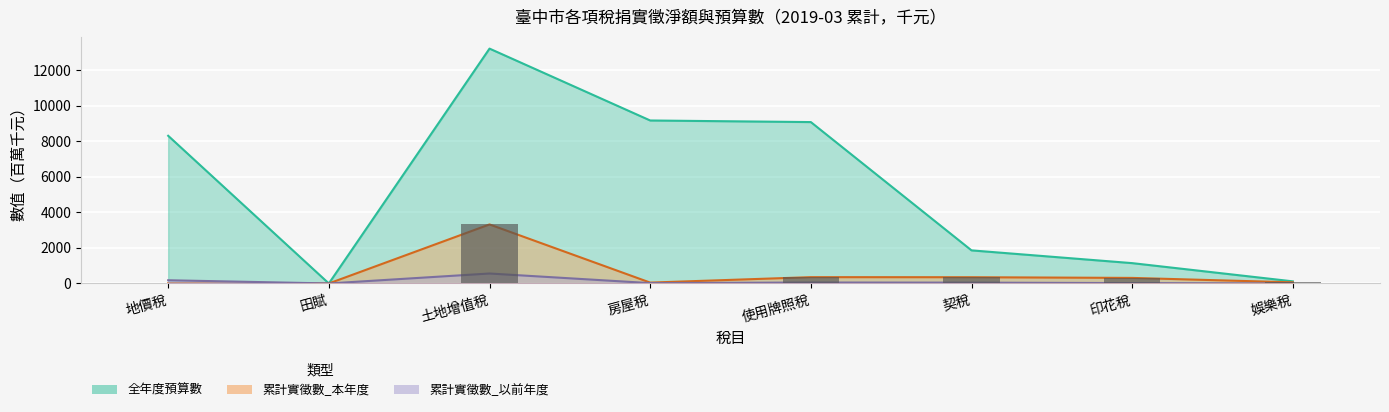

What are all the series names shown in the legend?

累計實徵數_本年度, 累計實徵數_以前年度, 全年度預算數